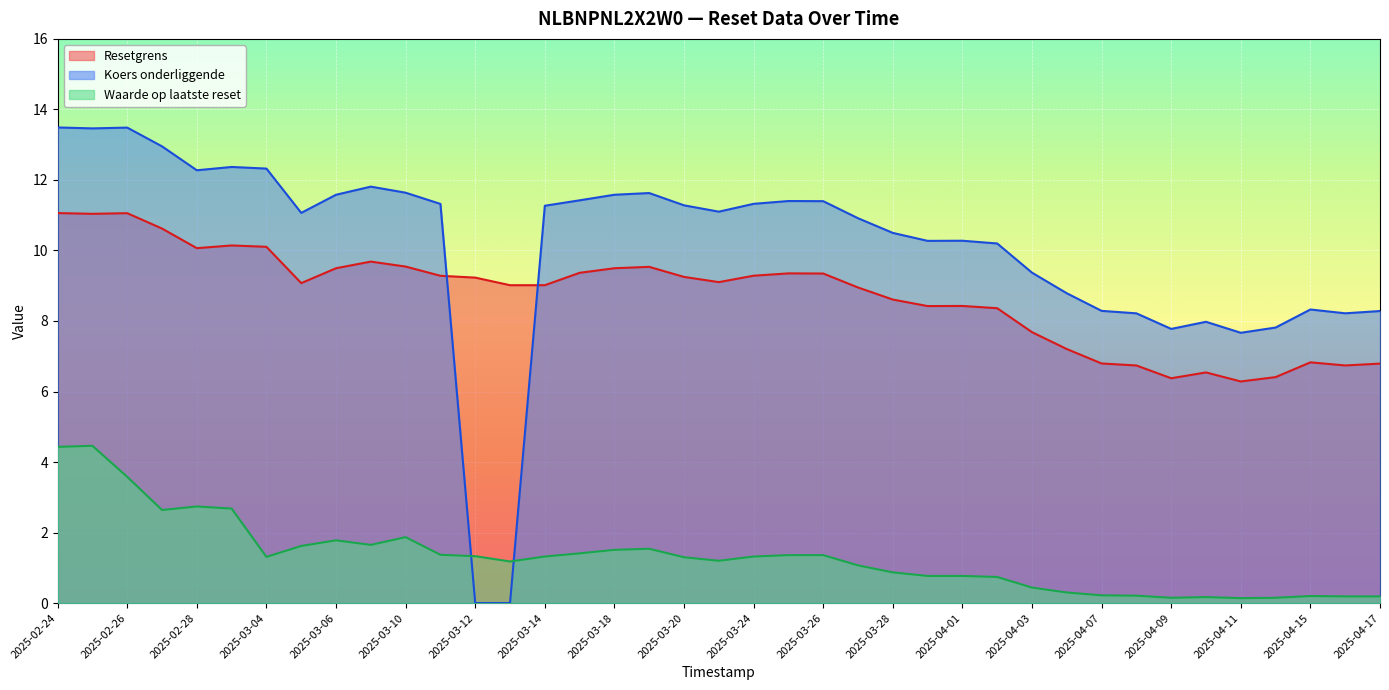

At how many categories does at least one series exceed 0?

39